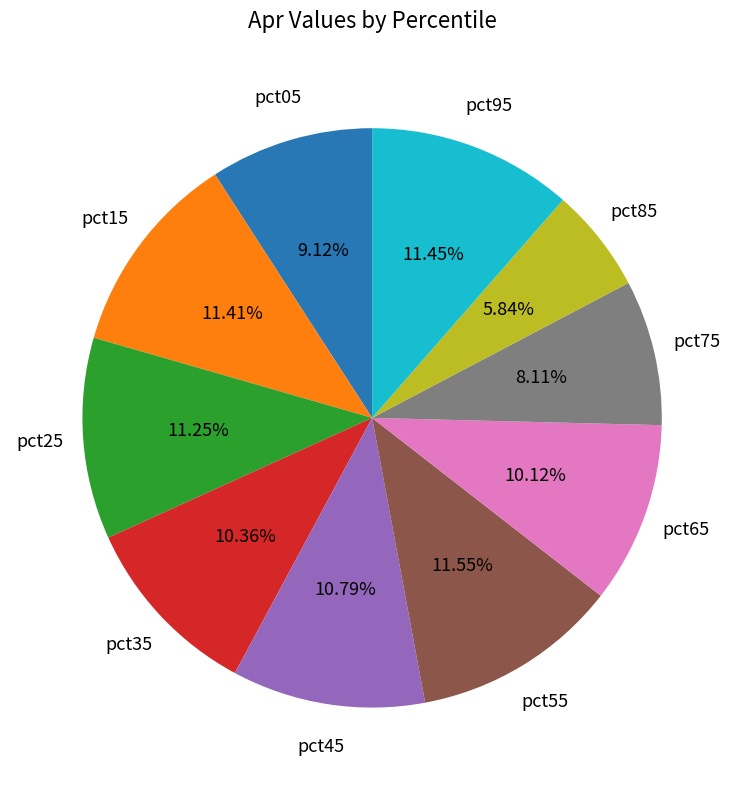

Which has a higher value, pct85 or pct75?

pct75